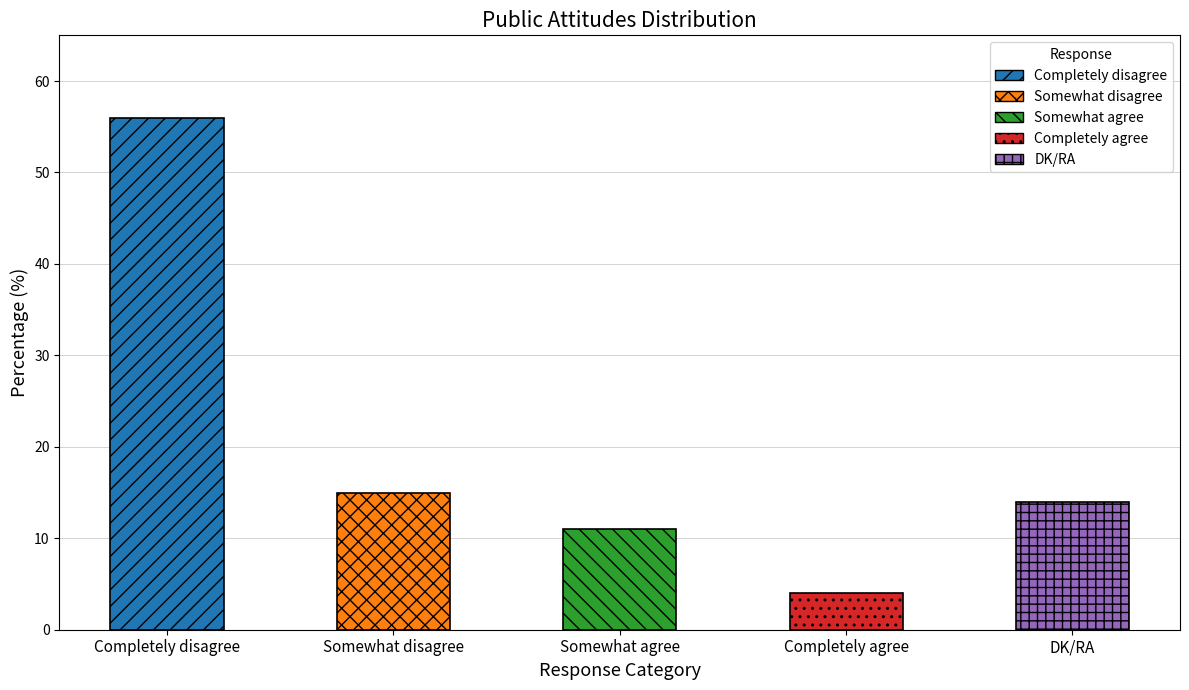

At which label does the data first exceed 14?

Completely disagree